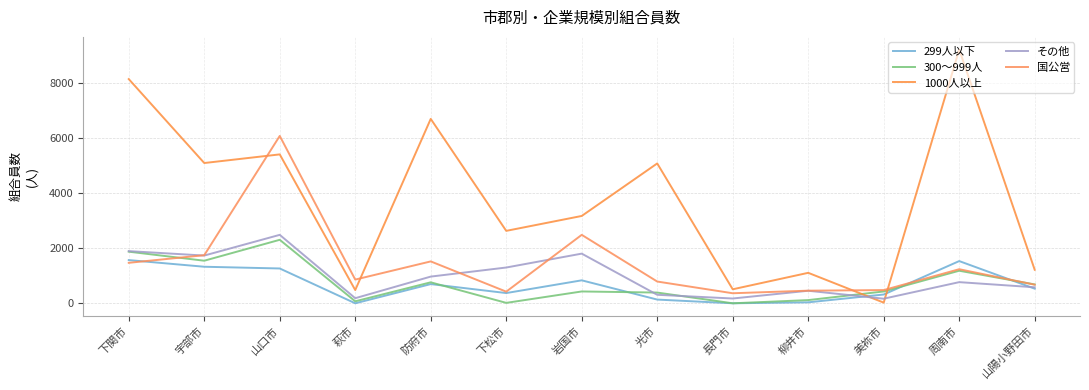

Is it true that 国公営 equals 1472 at 下関市?

True